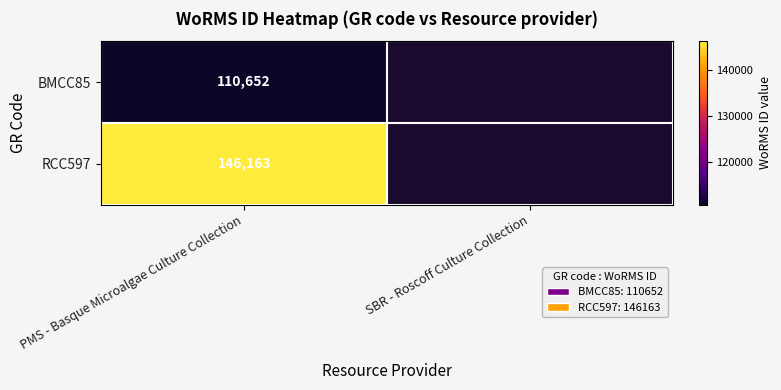

The BMCC85 series shows 53297 at PMS - Basque Microalgae Culture Collection. True or false?

False